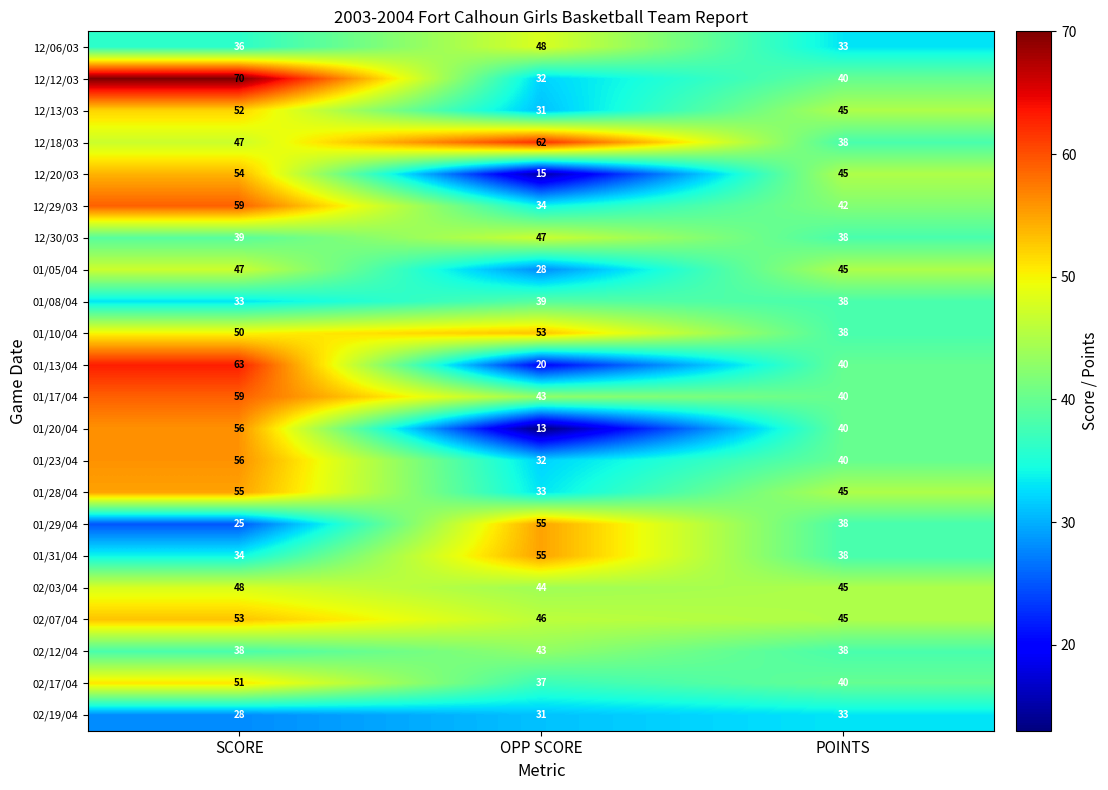

What is the difference between the maximum and minimum values in the 01/05/04 series?

19